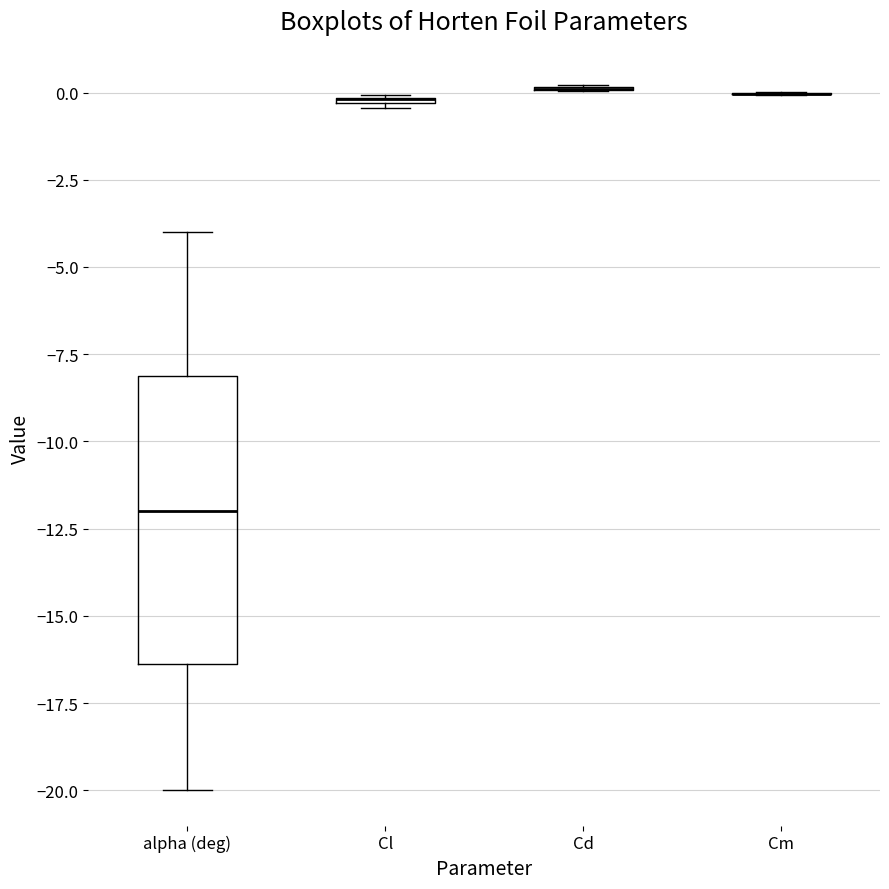

Comparing the boxes themselves (not the whiskers), which one is the tallest?

alpha (deg)